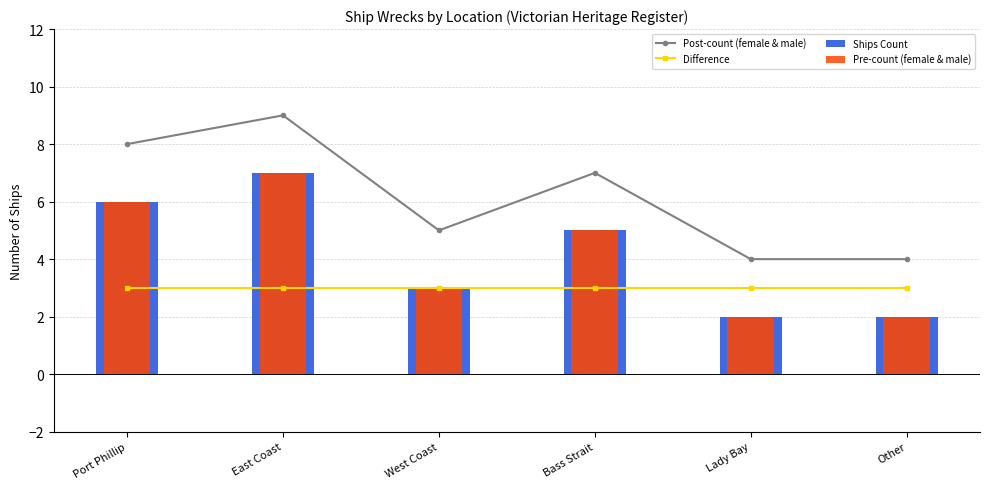

Reading left to right, extract all data points from this chart.

Post-count (female & male): Port Phillip=8	East Coast=9	West Coast=5	Bass Strait=7	Lady Bay=4	Other=4
Difference: Port Phillip=3	East Coast=3	West Coast=3	Bass Strait=3	Lady Bay=3	Other=3
Ships Count: Port Phillip=6	East Coast=7	West Coast=3	Bass Strait=5	Lady Bay=2	Other=2
Pre-count (female & male): Port Phillip=6	East Coast=7	West Coast=3	Bass Strait=5	Lady Bay=2	Other=2